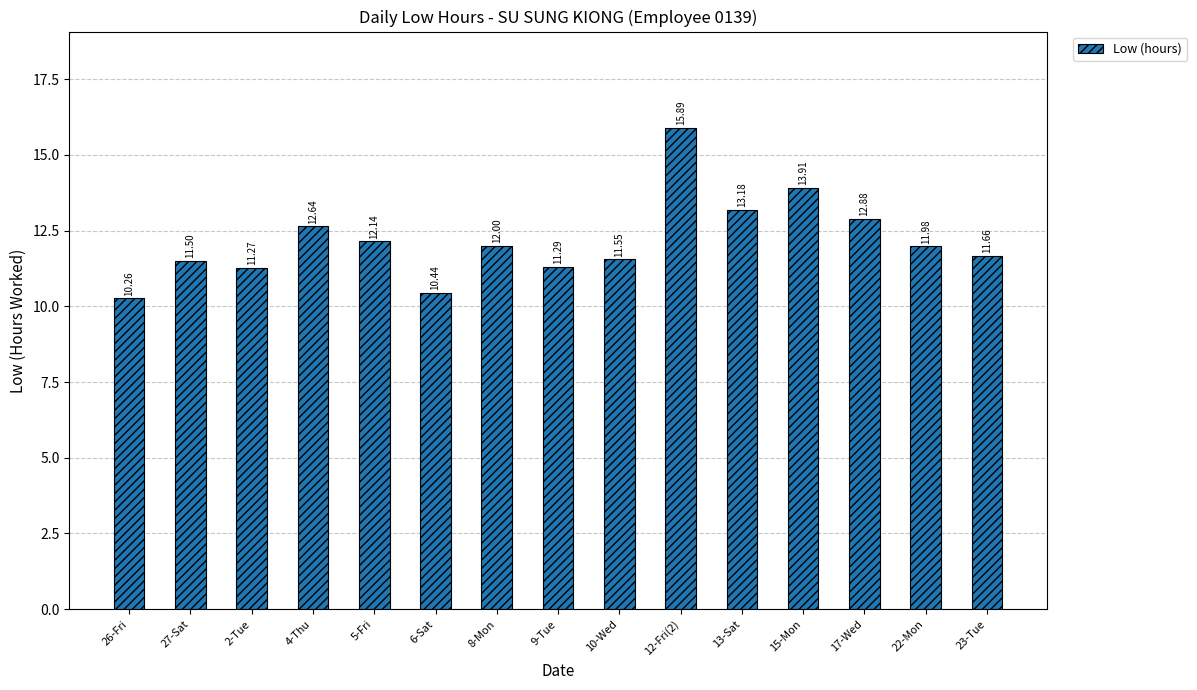

What is the ratio of the value at 10-Wed to the value at 12-Fri(2)?

0.7